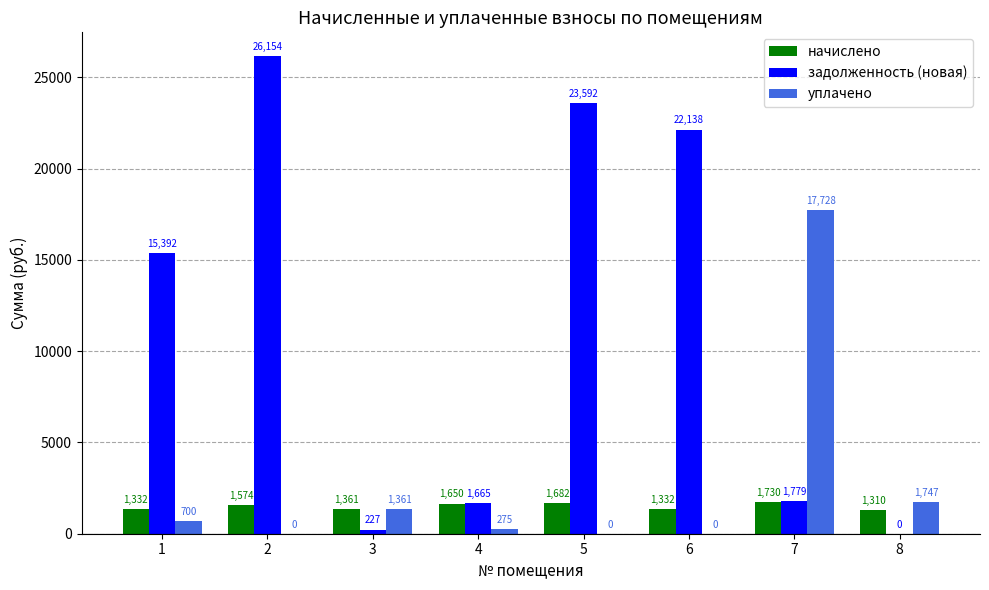

Which series changed the most between 5 and 6?

задолженность (новая)